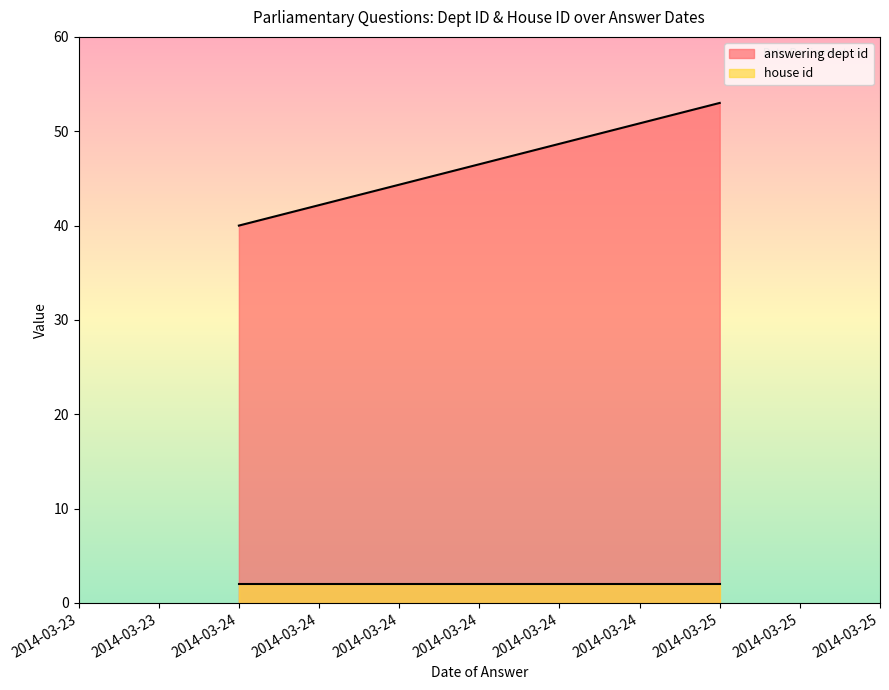

What is the greatest value displayed?

53